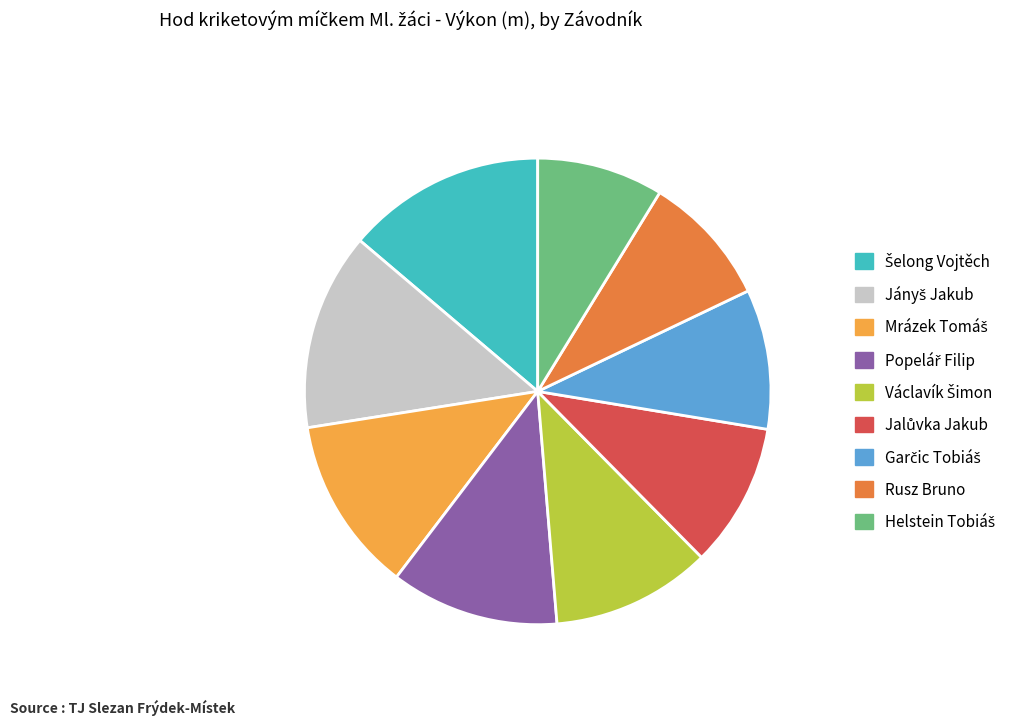

Is Rusz Bruno the majority of the pie?

No